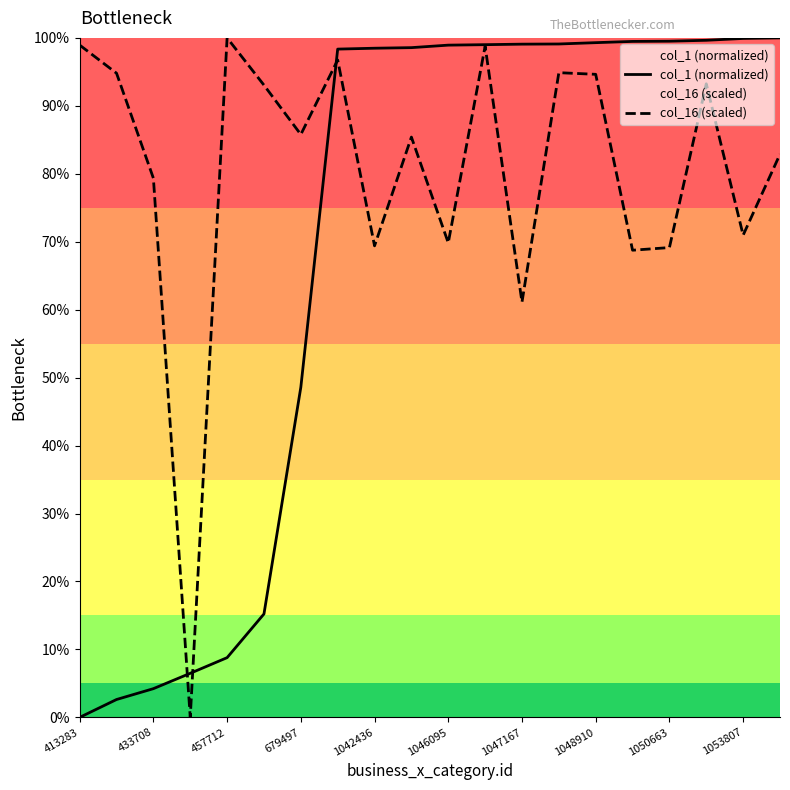

How many times do col_16 (scaled) and col_1 (normalized) cross each other?

3